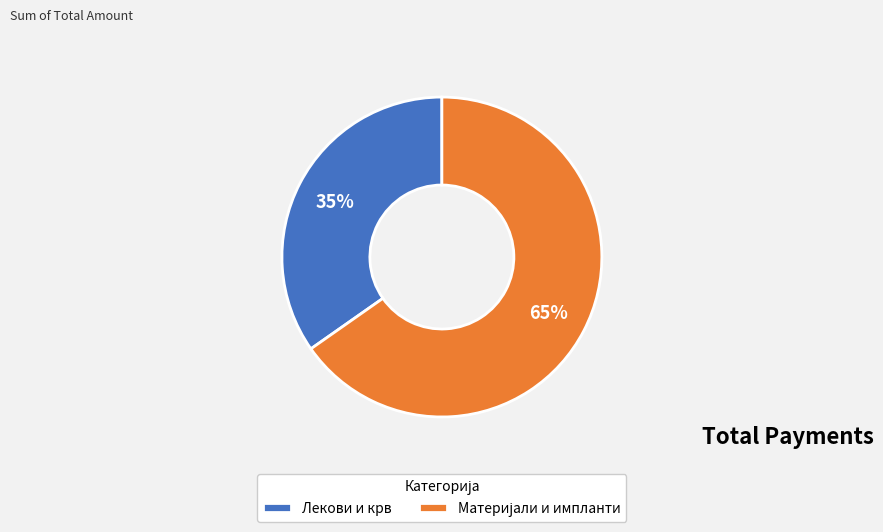

What percentage is the Лекови и крв slice, to the nearest percent?

35%